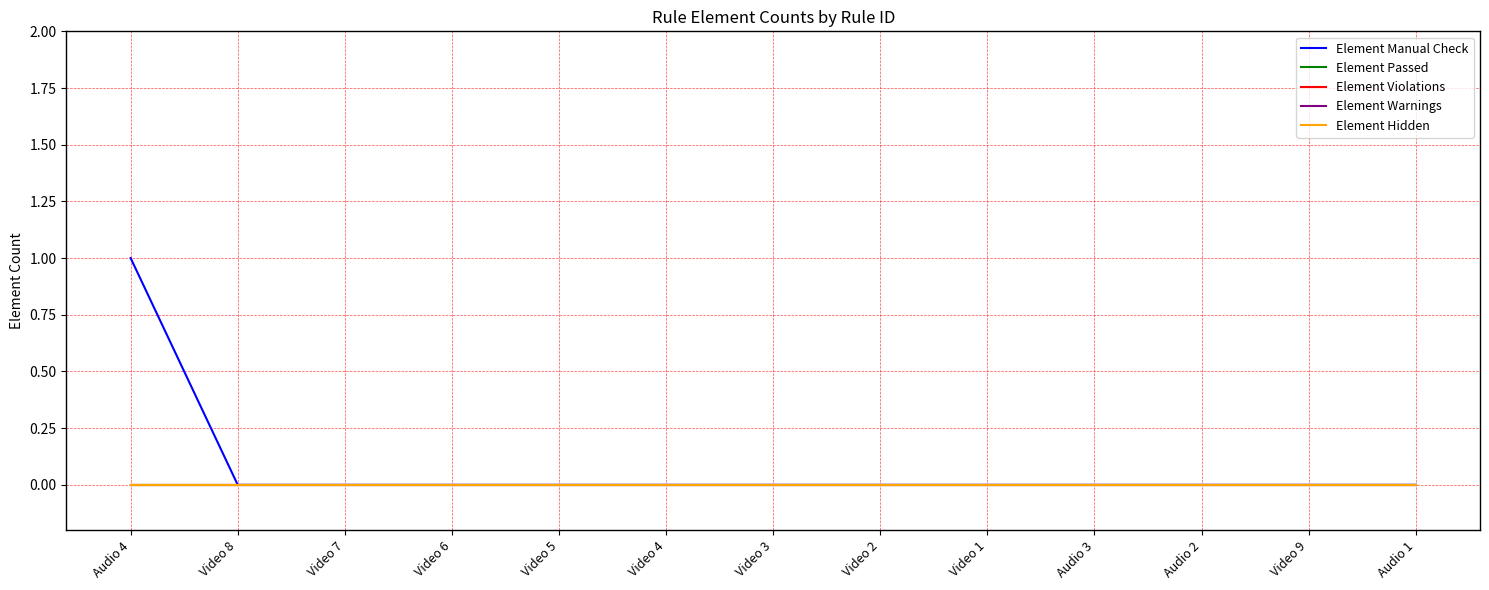

Does the chart display data point markers on the line(s)?

No